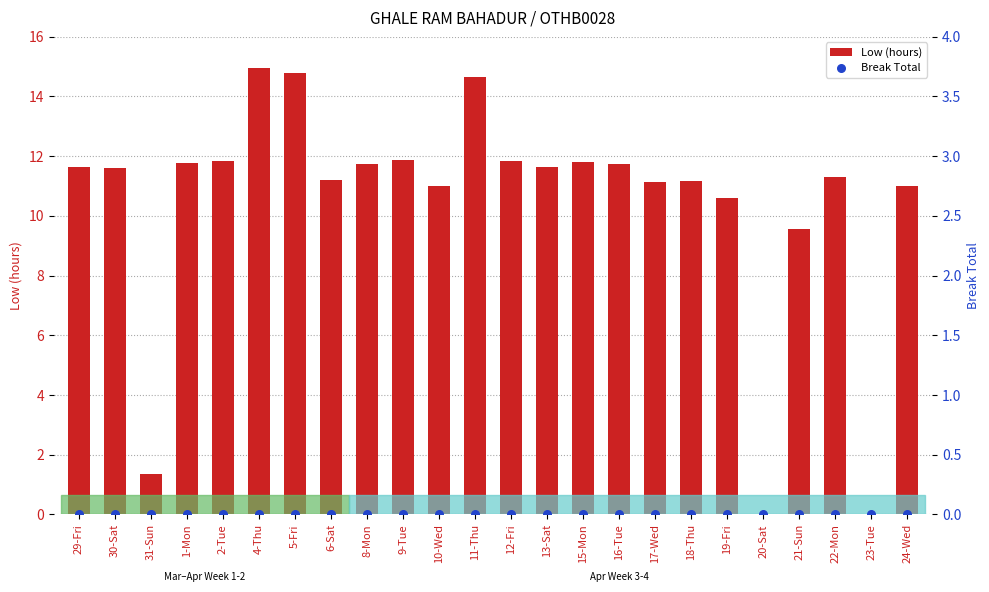

At how many categories does at least one series exceed 6?

21